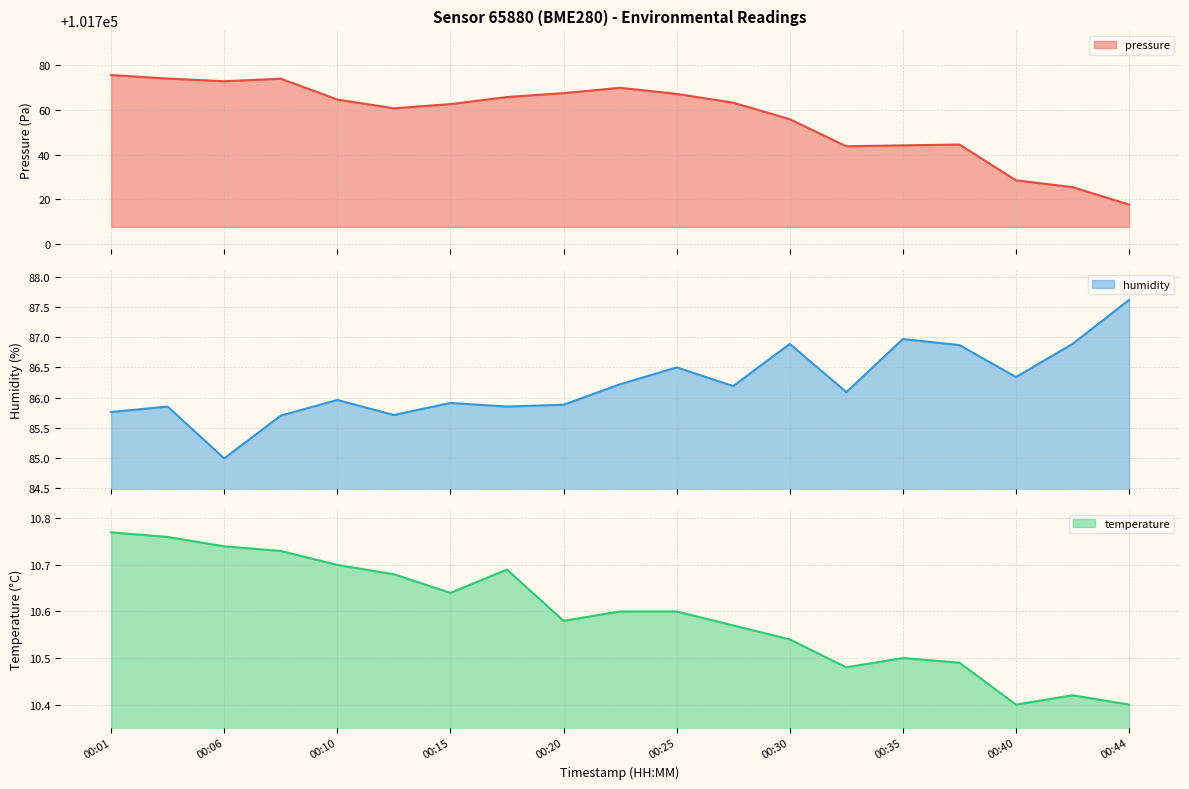

How many interior local valleys does the humidity series have?

6